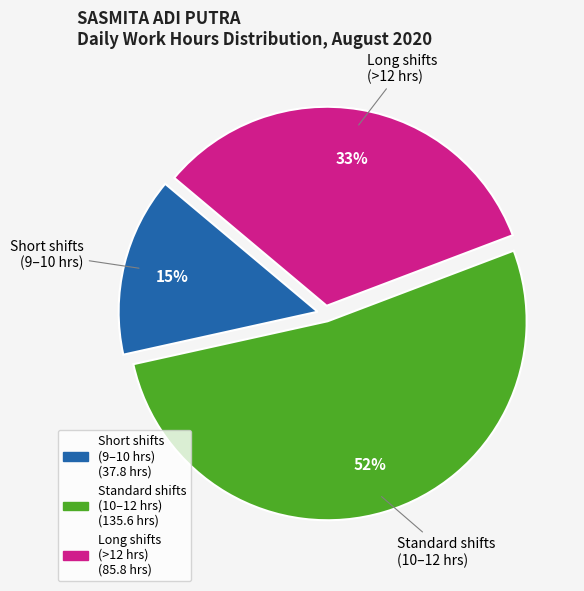

Is there any slice that represents more than half of the pie?

Yes